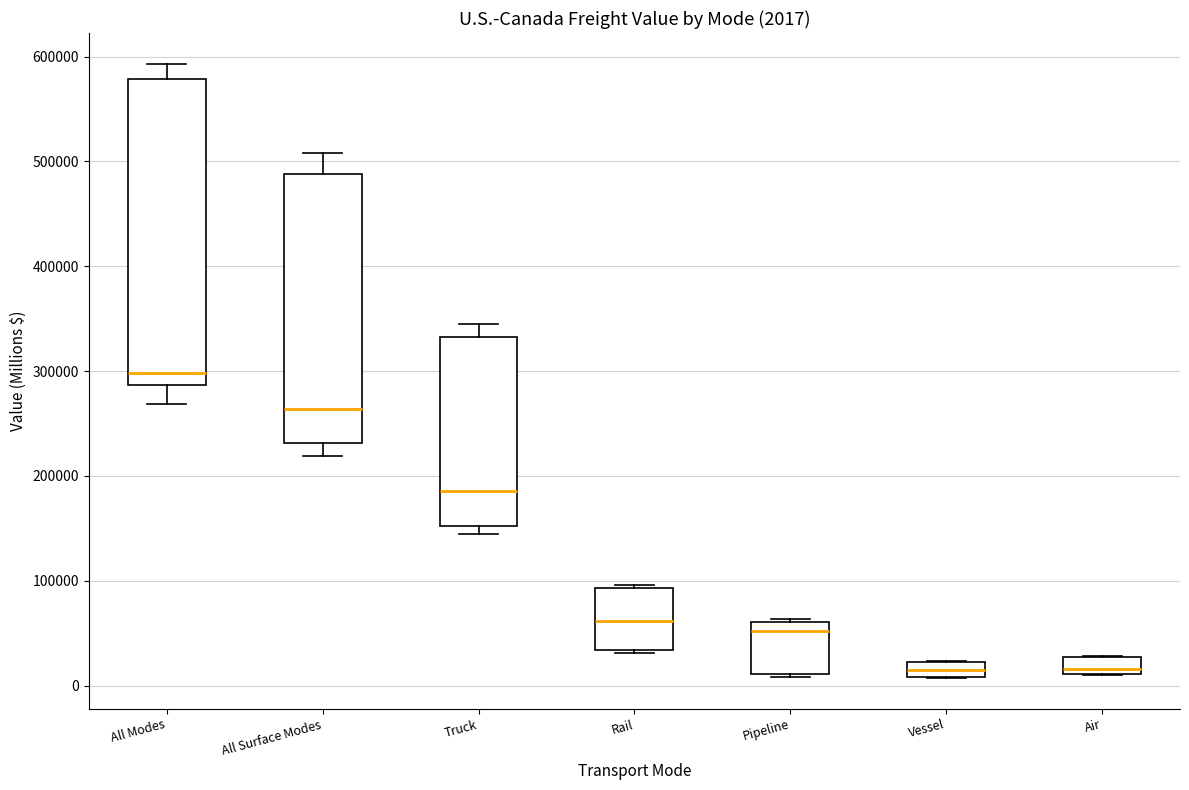

Comparing the boxes themselves (not the whiskers), which one is the tallest?

All Modes